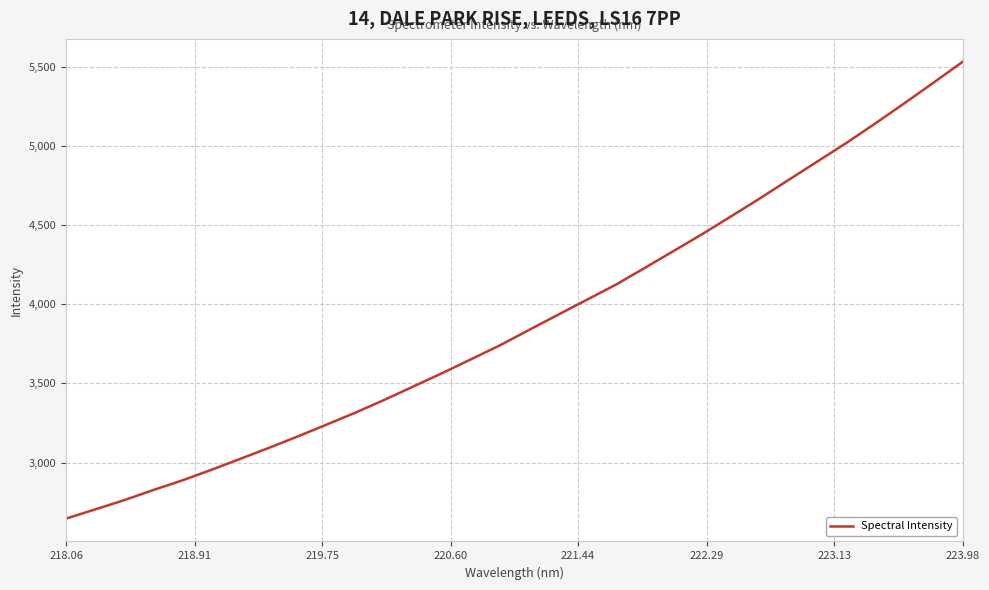

What is the difference between the maximum and minimum values?

2885.9